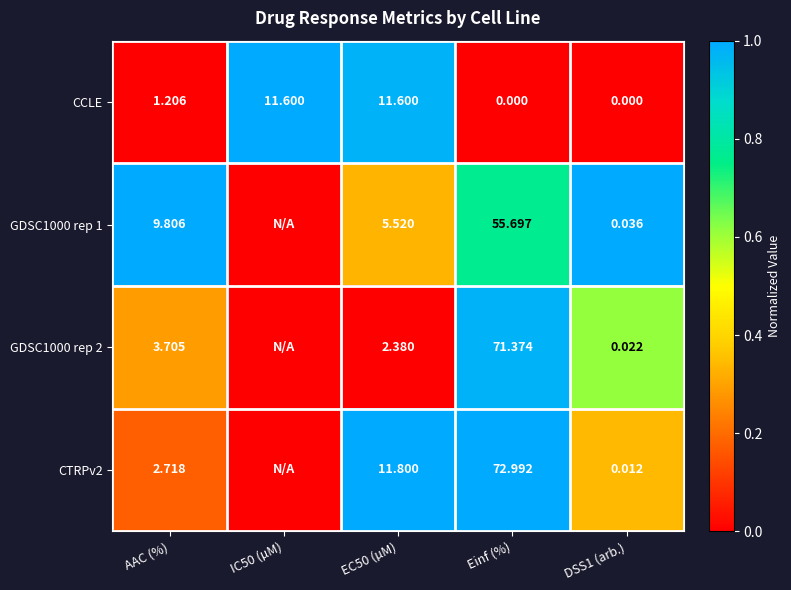

Is the value of GDSC1000 rep 2 at EC50 (µM) greater than the value of CTRPv2 at Einf (%)?

No